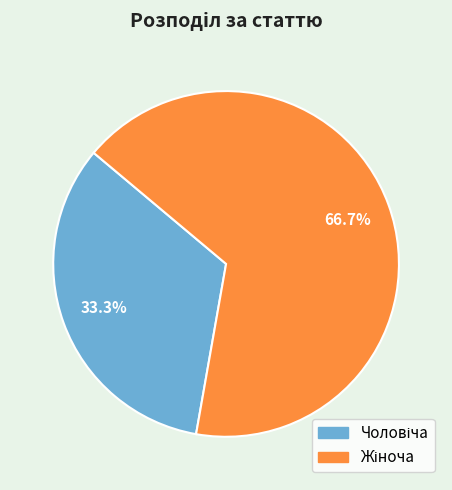

Does any single category account for the majority?

Yes